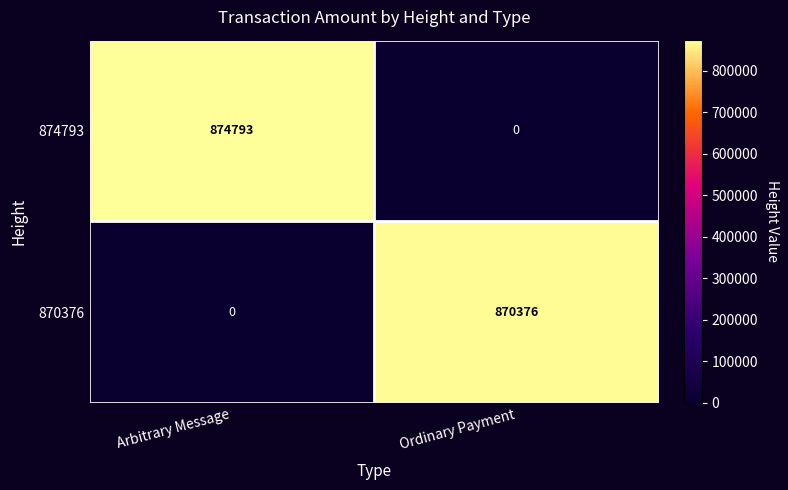

What is the maximum value shown in the chart?

874793